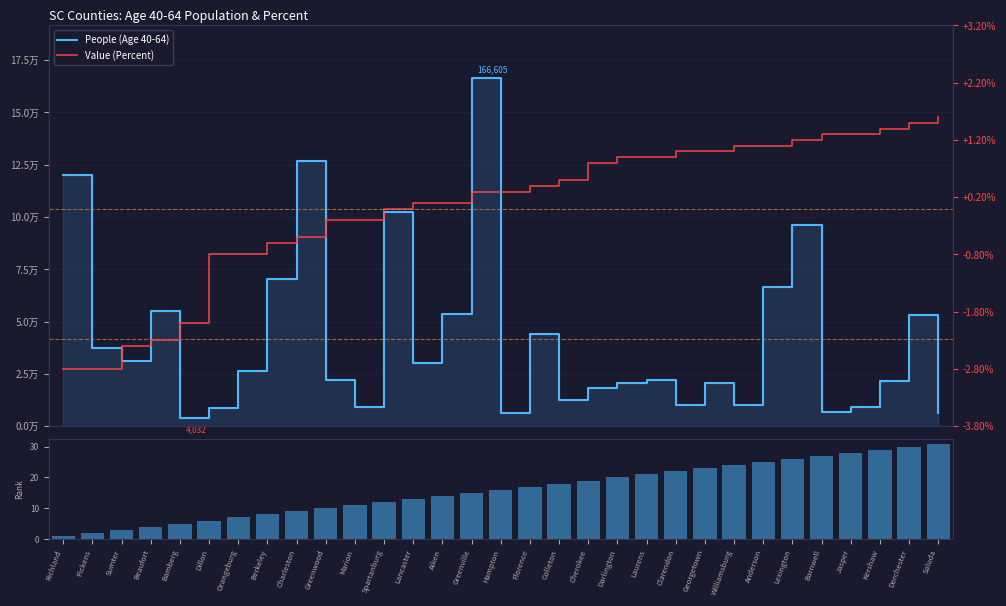

Reading left to right, transcribe all the data shown in this chart.

People (Age 40-64): 120099.0	37553.0	30995.0	54881.0	4032.0	8848.0	26339.0	70178.0	126755.0	21906.0	9360.0	102630.0	30149.0	53582.0	166605.0	6174.0	44207.0	12445.0	18346.0	20758.0	21989.0	10361.0	20684.0	10292.0	66561.0	96281.0	6884.0	9395.0	21589.0	53358.0	6352.0
County Rank: 1.0	2.0	3.0	4.0	5.0	6.0	7.0	8.0	9.0	10.0	11.0	12.0	13.0	14.0	15.0	16.0	17.0	18.0	19.0	20.0	21.0	22.0	23.0	24.0	25.0	26.0	27.0	28.0	29.0	30.0	31.0
Value (Percent): 29.0	29.0	29.4	29.5	29.8	31.0	31.0	31.2	31.3	31.6	31.6	31.8	31.9	31.9	32.1	32.1	32.2	32.3	32.6	32.7	32.7	32.8	32.8	32.9	32.9	33.0	33.1	33.1	33.2	33.3	33.4